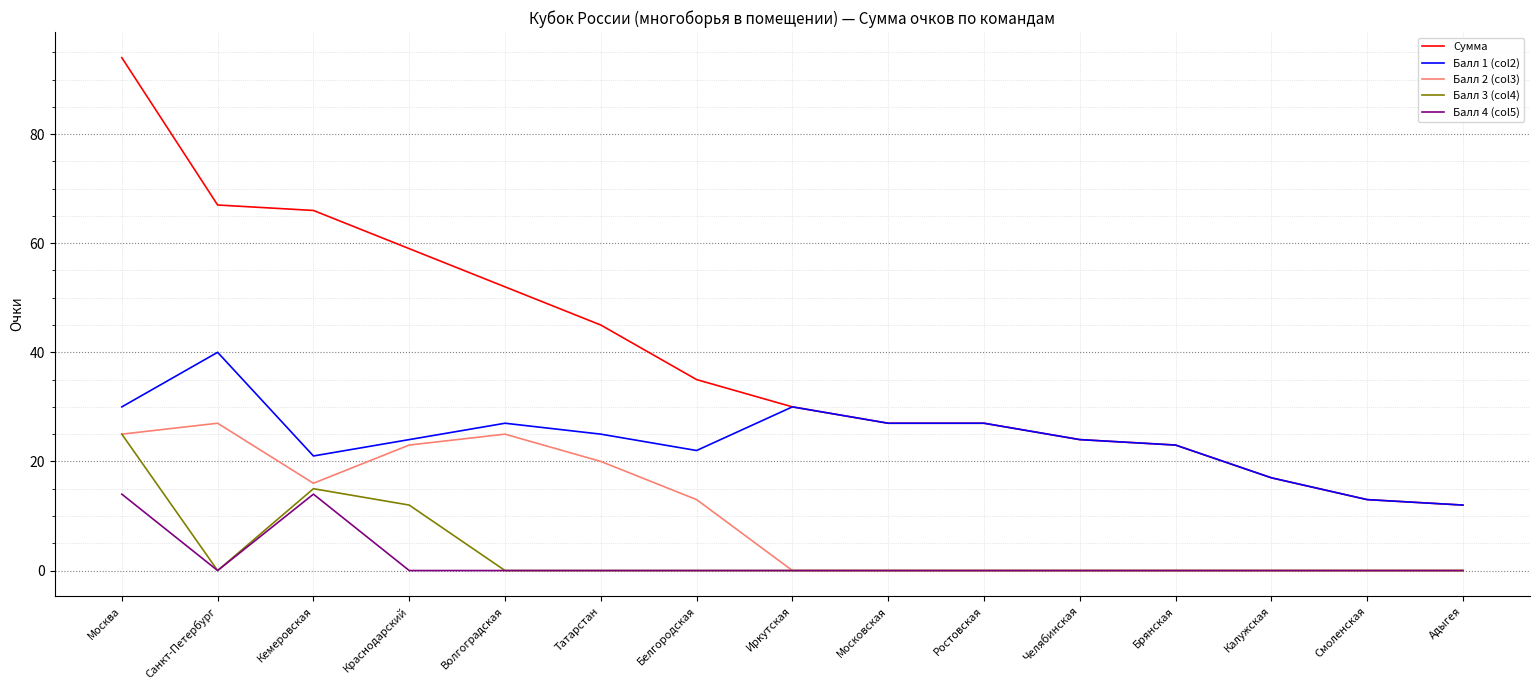

True or false: Сумма and Балл 4 (col5) cross at least once.

False